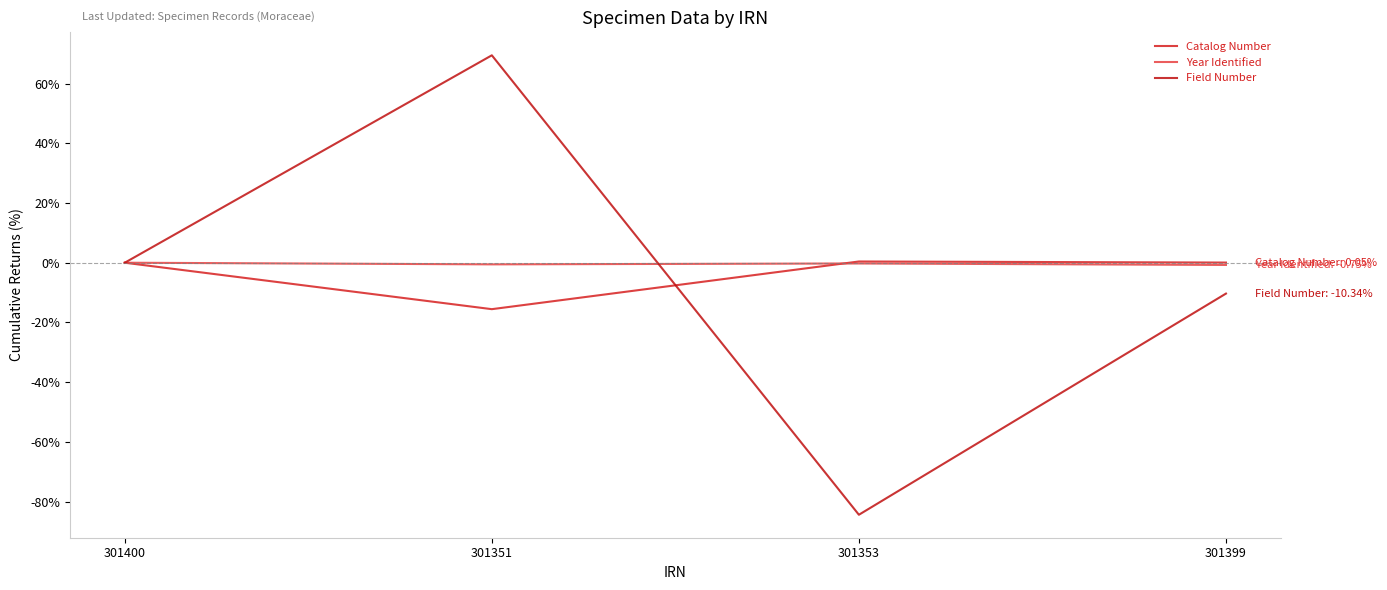

True or false: Catalog Number has a value of 0.1 at 301399.

True